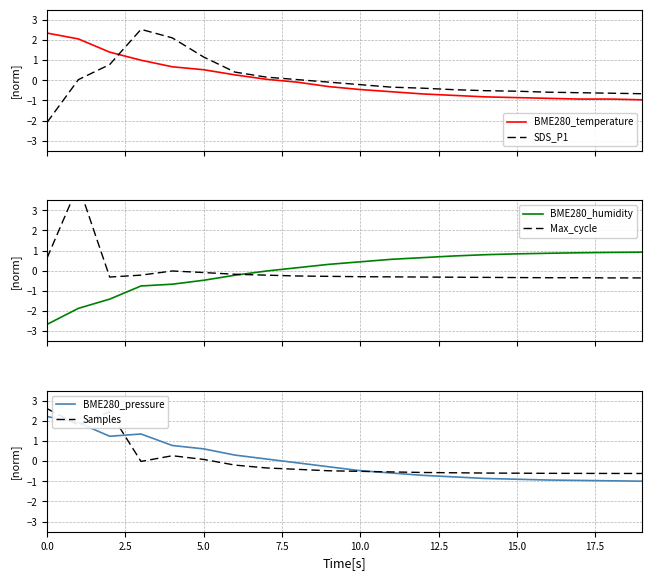

How many values in the SDS_P1 series are below 0?

12